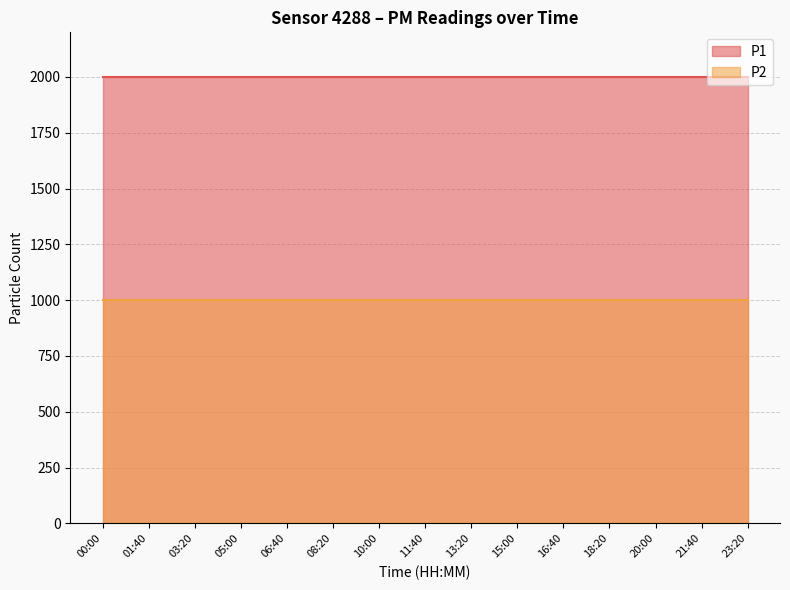

Is it true that P1 equals 2923.8 at 01:40?

False